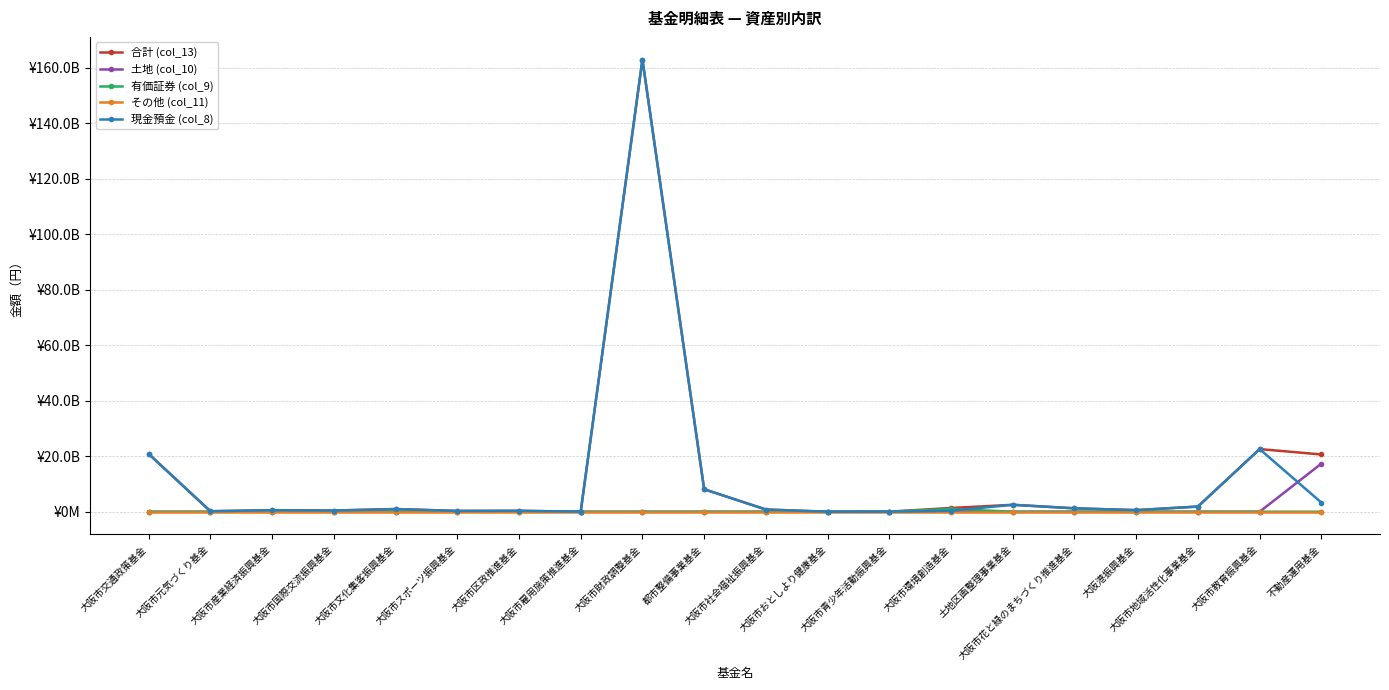

Reading left to right, extract all data points from this chart.

合計 (col_13): 20850229790	175907761	545417938	430859907	965336105	285787244	326197446	27980115	163020323640	8103920768	795315872	3610297	23449898	1352119895	2501269736	1225594894	576108910	1867164094	22581822081	20642805900
土地 (col_10): 0	0	0	0	0	0	0	0	0	0	0	0	0	0	0	0	0	0	0	17345329379
有価証券 (col_9): 0	0	0	0	0	0	0	0	0	0	0	0	0	998470000	0	0	0	0	0	0
その他 (col_11): 0	0	0	0	0	0	0	0	0	0	0	0	0	0	0	0	0	0	0	0
現金預金 (col_8): 20850229790	175907761	545417938	430859907	965336105	285787244	326197446	27980115	163020323640	8103920768	795315872	3610297	23449898	352272895	2501269736	1225594894	576108910	1867164094	22581822081	3297476521